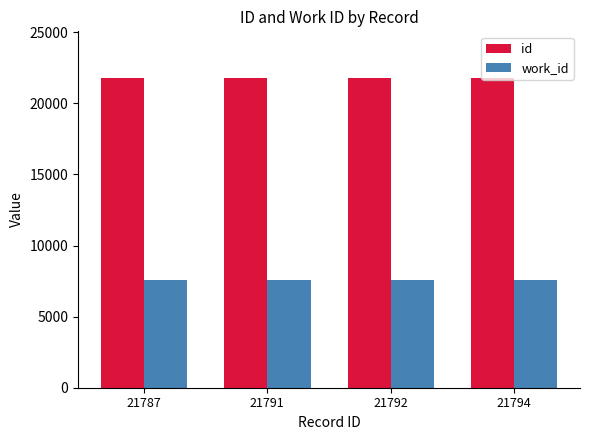

What is the smallest value displayed?

7546